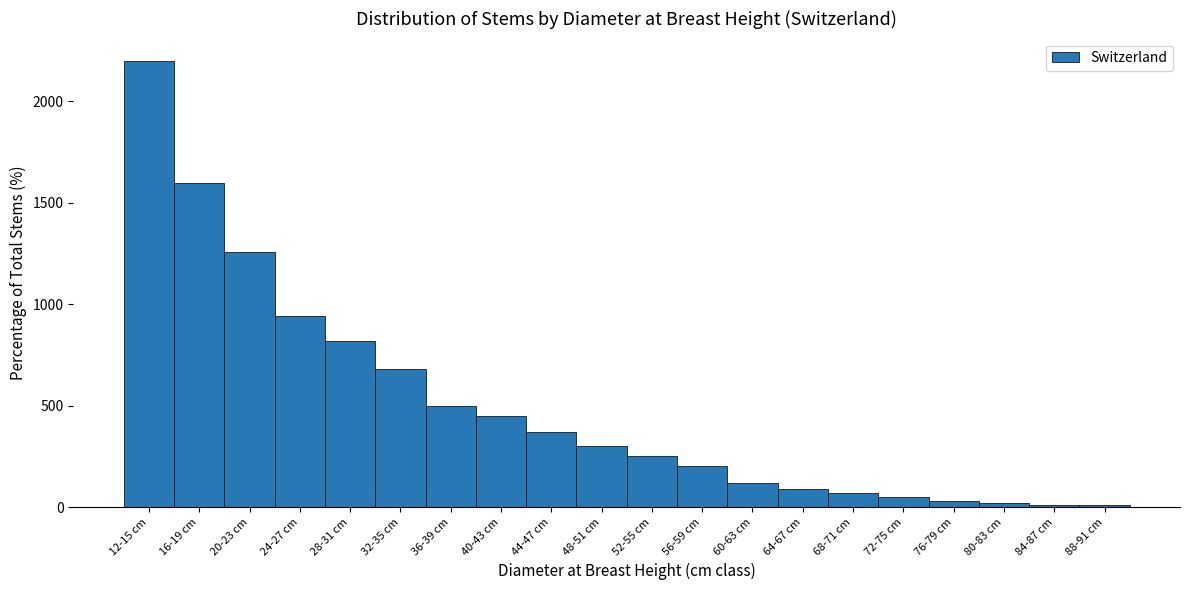

Reading left to right, what are all the values shown in this chart?

2200	1600	1260	940	820	680	500	450	370	300	250	200	120	90	70	50	30	20	10	10